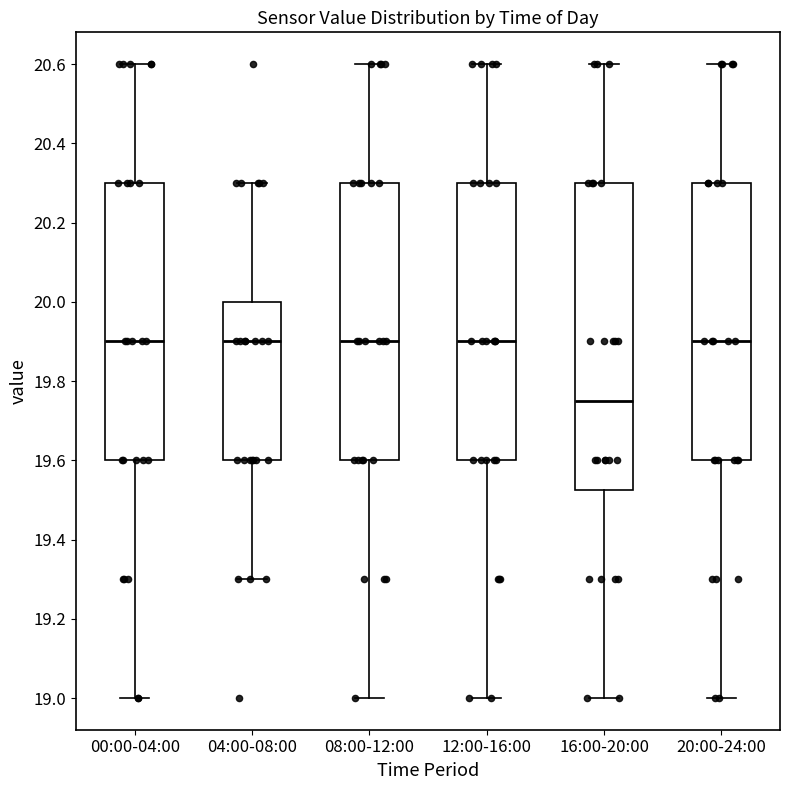

Comparing the boxes themselves (not the whiskers), which one is the tallest?

16:00-20:00